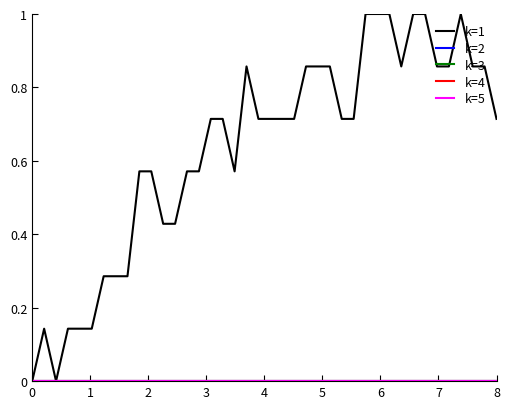

Reading left to right, transcribe all the data shown in this chart.

k=1: 0=0.0	1=0.1	2=0.0	3=0.1	4=0.1	5=0.1	6=0.3	7=0.3	8=0.3	9=0.6	10=0.6	11=0.4	12=0.4	13=0.6	14=0.6	15=0.7	16=0.7	17=0.6	18=0.9	19=0.7	20=0.7	21=0.7	22=0.7	23=0.9	24=0.9	25=0.9	26=0.7	27=0.7	28=1.0	29=1.0	30=1.0	31=0.9	32=1.0	33=1.0	34=0.9	35=0.9	36=1.0	37=0.9	38=0.9	39=0.7
k=2: 0=0.0	1=0.0	2=0.0	3=0.0	4=0.0	5=0.0	6=0.0	7=0.0	8=0.0	9=0.0	10=0.0	11=0.0	12=0.0	13=0.0	14=0.0	15=0.0	16=0.0	17=0.0	18=0.0	19=0.0	20=0.0	21=0.0	22=0.0	23=0.0	24=0.0	25=0.0	26=0.0	27=0.0	28=0.0	29=0.0	30=0.0	31=0.0	32=0.0	33=0.0	34=0.0	35=0.0	36=0.0	37=0.0	38=0.0	39=0.0
k=3: 0=0.0	1=0.0	2=0.0	3=0.0	4=0.0	5=0.0	6=0.0	7=0.0	8=0.0	9=0.0	10=0.0	11=0.0	12=0.0	13=0.0	14=0.0	15=0.0	16=0.0	17=0.0	18=0.0	19=0.0	20=0.0	21=0.0	22=0.0	23=0.0	24=0.0	25=0.0	26=0.0	27=0.0	28=0.0	29=0.0	30=0.0	31=0.0	32=0.0	33=0.0	34=0.0	35=0.0	36=0.0	37=0.0	38=0.0	39=0.0
k=4: 0=0.0	1=0.0	2=0.0	3=0.0	4=0.0	5=0.0	6=0.0	7=0.0	8=0.0	9=0.0	10=0.0	11=0.0	12=0.0	13=0.0	14=0.0	15=0.0	16=0.0	17=0.0	18=0.0	19=0.0	20=0.0	21=0.0	22=0.0	23=0.0	24=0.0	25=0.0	26=0.0	27=0.0	28=0.0	29=0.0	30=0.0	31=0.0	32=0.0	33=0.0	34=0.0	35=0.0	36=0.0	37=0.0	38=0.0	39=0.0
k=5: 0=0.0	1=0.0	2=0.0	3=0.0	4=0.0	5=0.0	6=0.0	7=0.0	8=0.0	9=0.0	10=0.0	11=0.0	12=0.0	13=0.0	14=0.0	15=0.0	16=0.0	17=0.0	18=0.0	19=0.0	20=0.0	21=0.0	22=0.0	23=0.0	24=0.0	25=0.0	26=0.0	27=0.0	28=0.0	29=0.0	30=0.0	31=0.0	32=0.0	33=0.0	34=0.0	35=0.0	36=0.0	37=0.0	38=0.0	39=0.0